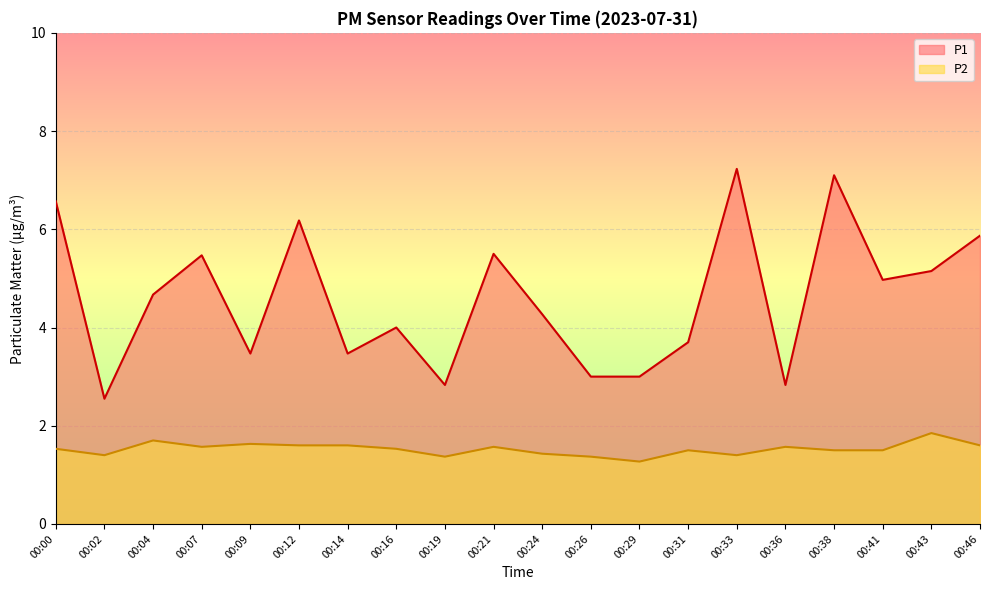

What is the spread (max minus min) of values at 00:29?

1.7